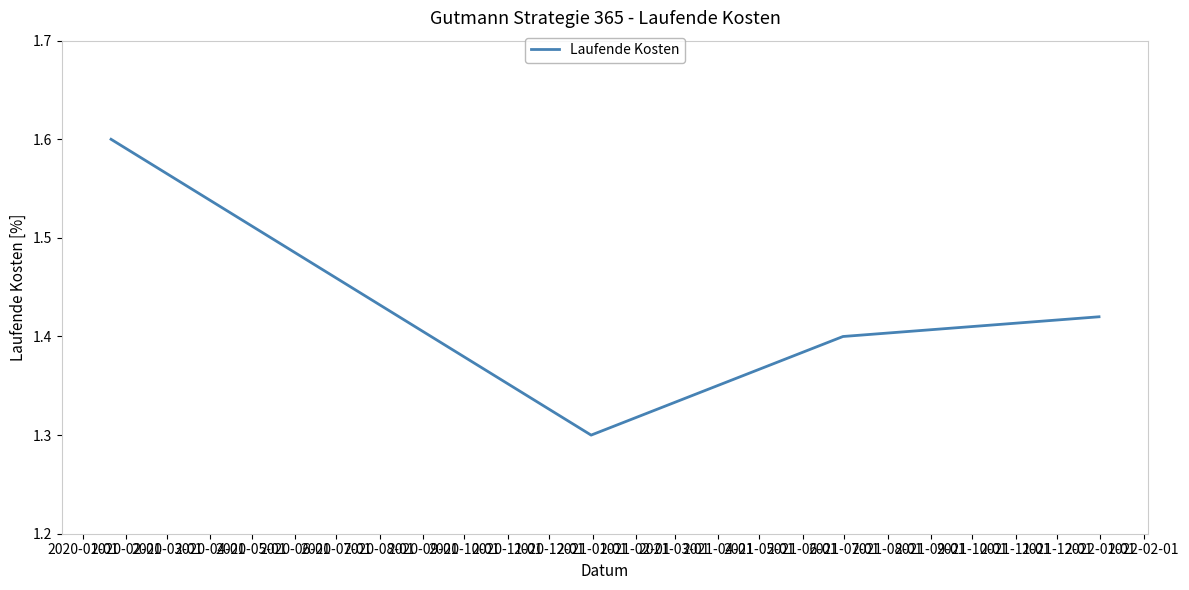

What is the greatest value displayed?

1.6